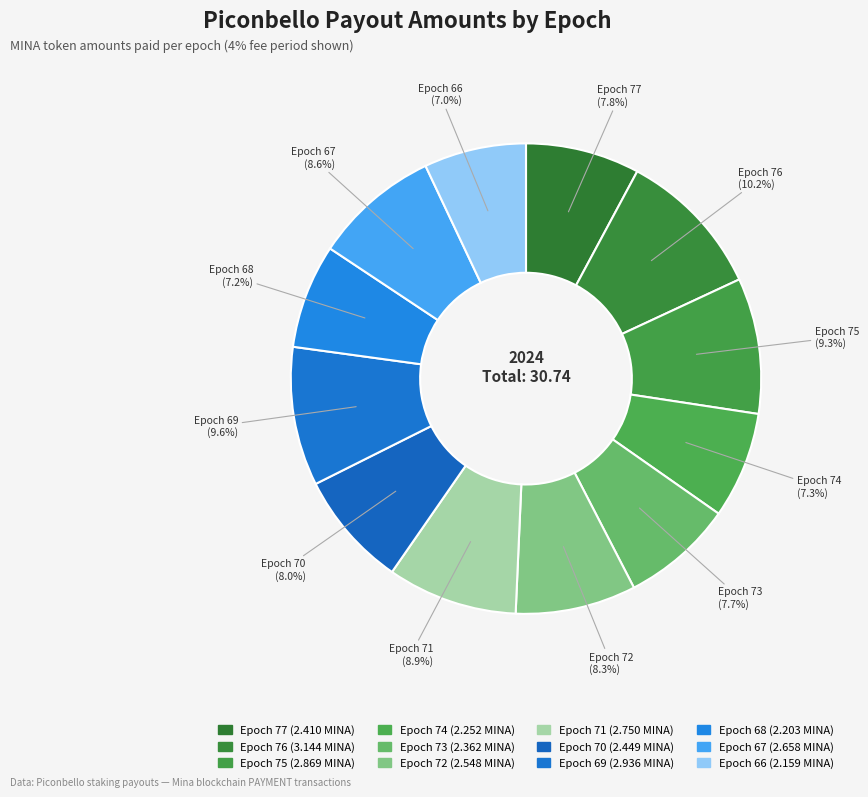

How many segments does this pie chart have?

12